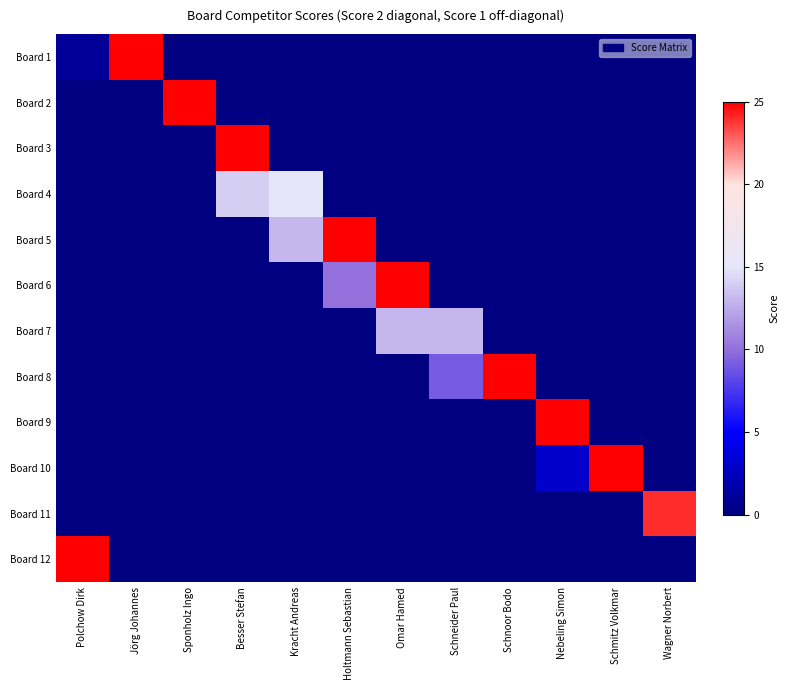

What is the difference between the highest and lowest values at Schmitz Volkmar?

25